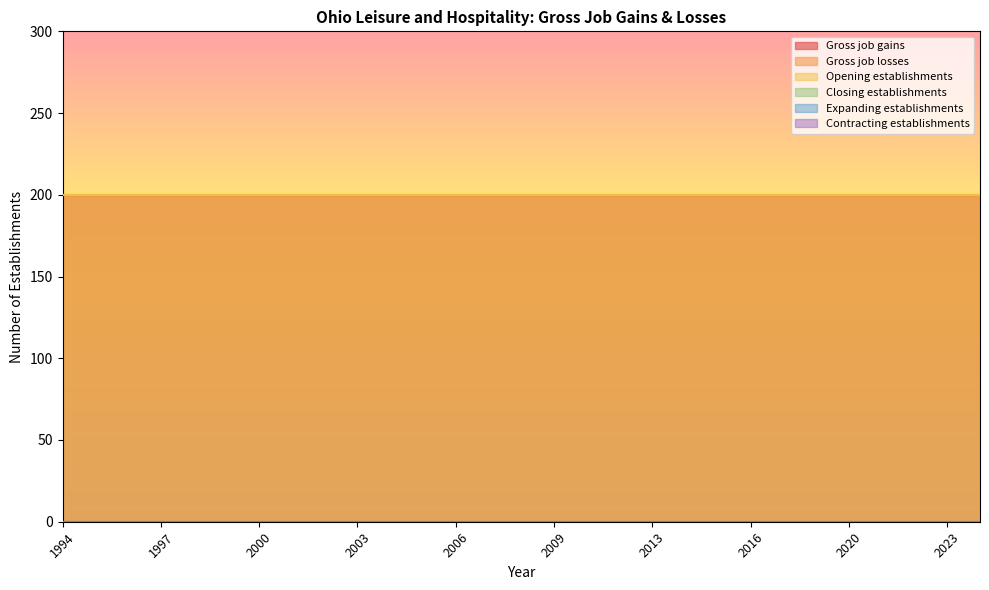

Reading left to right, transcribe all the data shown in this chart.

Gross job gains: 1994=200	1995=200	1996=200	1997=200	1998=200	1999=200	2000=200	2001=200	2002=200	2003=200	2004=200	2005=200	2006=200	2007=200	2008=200	2009=200	2010=200	2012=200	2013=200	2014=200	2015=200	2016=200	2017=200	2018=200	2020=200	2021=200	2022=200	2023=200	2024=200
Gross job losses: 1994=0	1995=0	1996=0	1997=0	1998=0	1999=0	2000=0	2001=0	2002=0	2003=0	2004=0	2005=0	2006=0	2007=0	2008=0	2009=0	2010=0	2012=0	2013=0	2014=0	2015=0	2016=0	2017=0	2018=0	2020=0	2021=0	2022=0	2023=0	2024=0
Opening establishments: 1994=200	1995=200	1996=200	1997=200	1998=200	1999=200	2000=200	2001=200	2002=200	2003=200	2004=200	2005=200	2006=200	2007=200	2008=200	2009=200	2010=200	2012=200	2013=200	2014=200	2015=200	2016=200	2017=200	2018=200	2020=200	2021=200	2022=200	2023=200	2024=200
Closing establishments: 1994=0	1995=0	1996=0	1997=0	1998=0	1999=0	2000=0	2001=0	2002=0	2003=0	2004=0	2005=0	2006=0	2007=0	2008=0	2009=0	2010=0	2012=0	2013=0	2014=0	2015=0	2016=0	2017=0	2018=0	2020=0	2021=0	2022=0	2023=0	2024=0
Expanding establishments: 1994=0	1995=0	1996=0	1997=0	1998=0	1999=0	2000=0	2001=0	2002=0	2003=0	2004=0	2005=0	2006=0	2007=0	2008=0	2009=0	2010=0	2012=0	2013=0	2014=0	2015=0	2016=0	2017=0	2018=0	2020=0	2021=0	2022=0	2023=0	2024=0
Contracting establishments: 1994=0	1995=0	1996=0	1997=0	1998=0	1999=0	2000=0	2001=0	2002=0	2003=0	2004=0	2005=0	2006=0	2007=0	2008=0	2009=0	2010=0	2012=0	2013=0	2014=0	2015=0	2016=0	2017=0	2018=0	2020=0	2021=0	2022=0	2023=0	2024=0